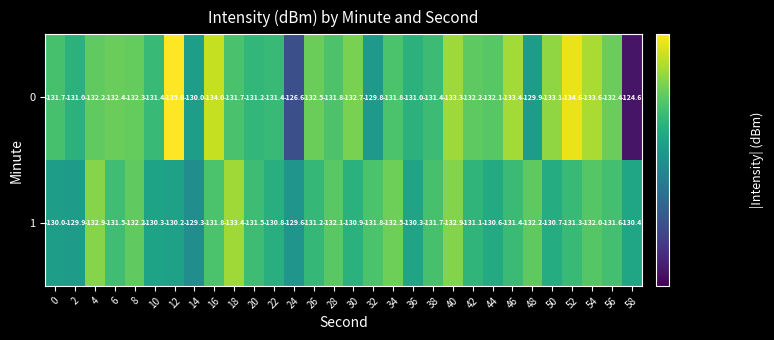

How many distinct data groups are displayed?

2